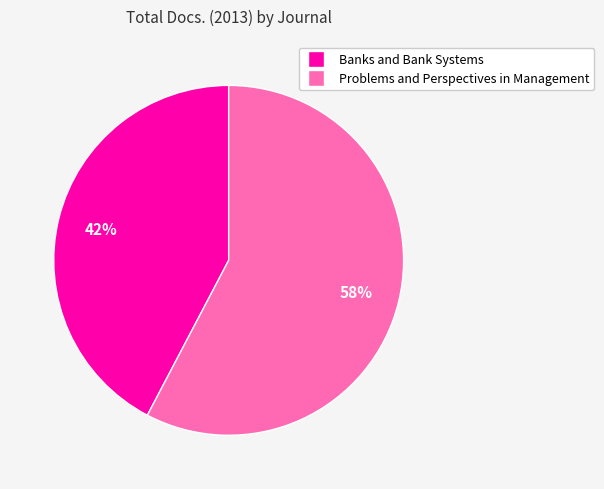

Rank the categories by value from lowest to highest.

Banks and Bank Systems, Problems and Perspectives in Management